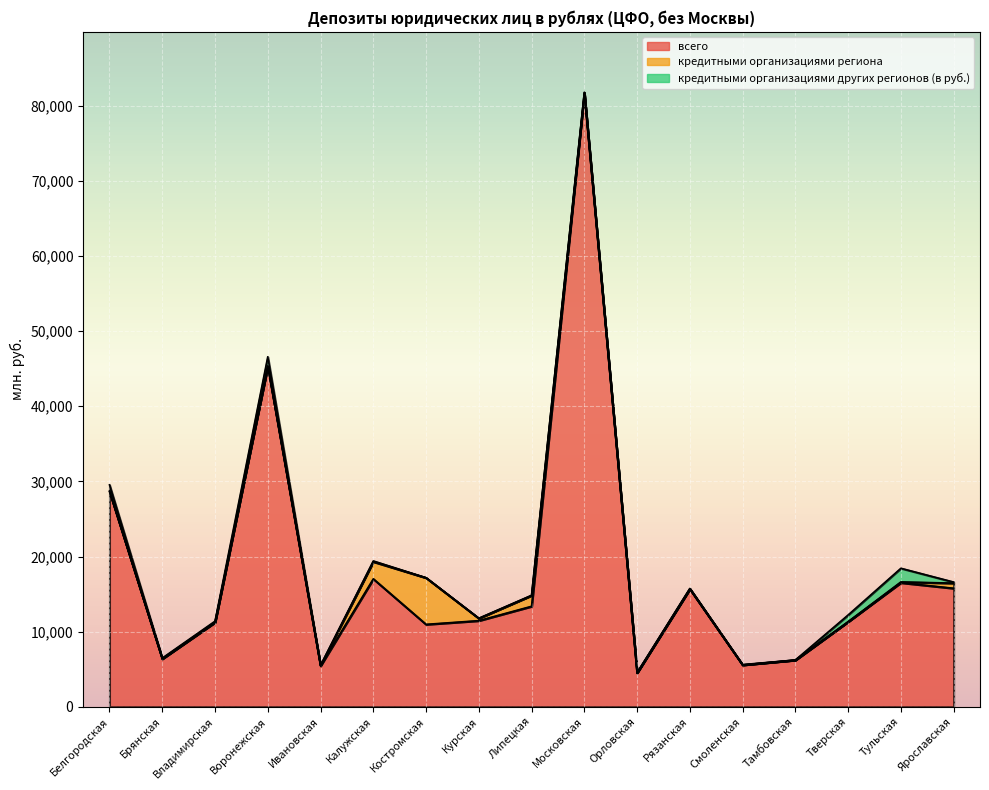

What is the sum of the всего values at Липецкая and Смоленская?

18945